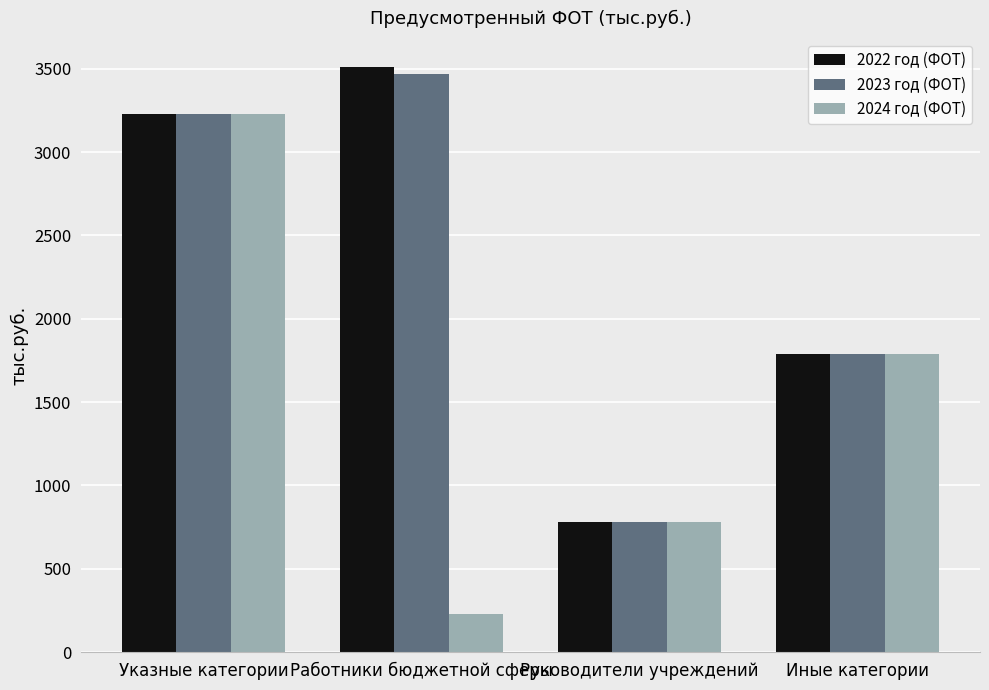

How many series are shown in this chart?

3